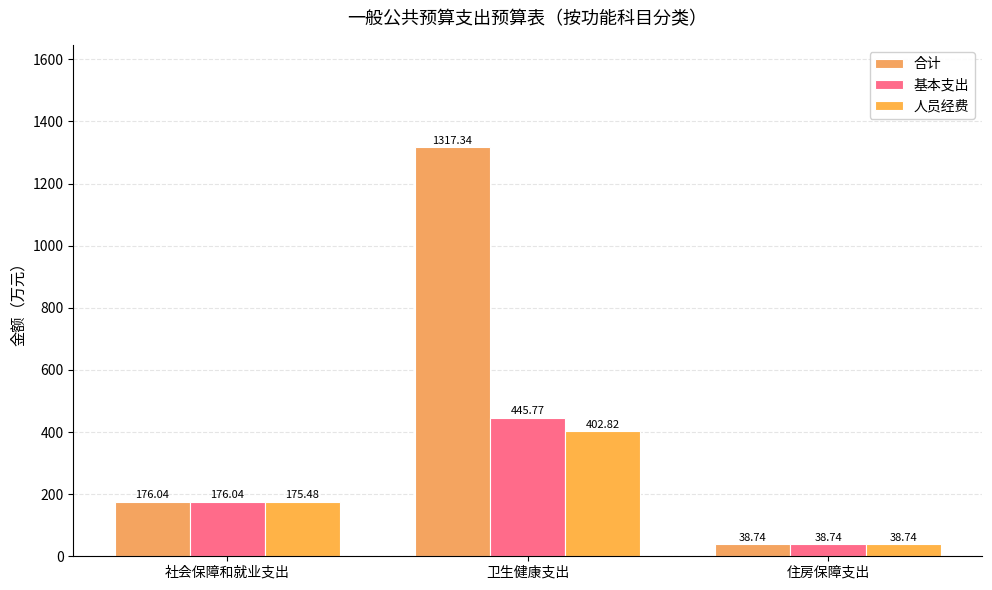

What is the difference between the second highest and minimum values in the 基本支出 series?

137.3